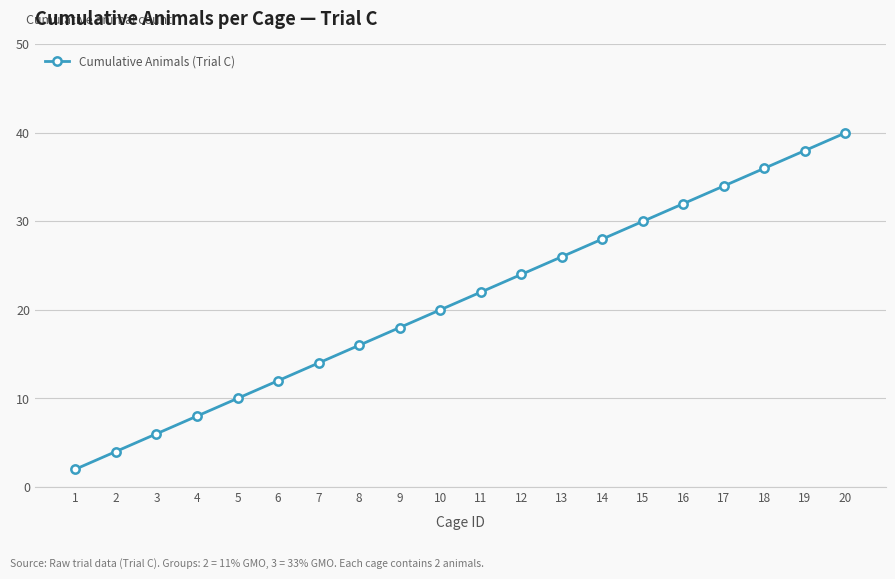

Which category has the highest value across all series?

20